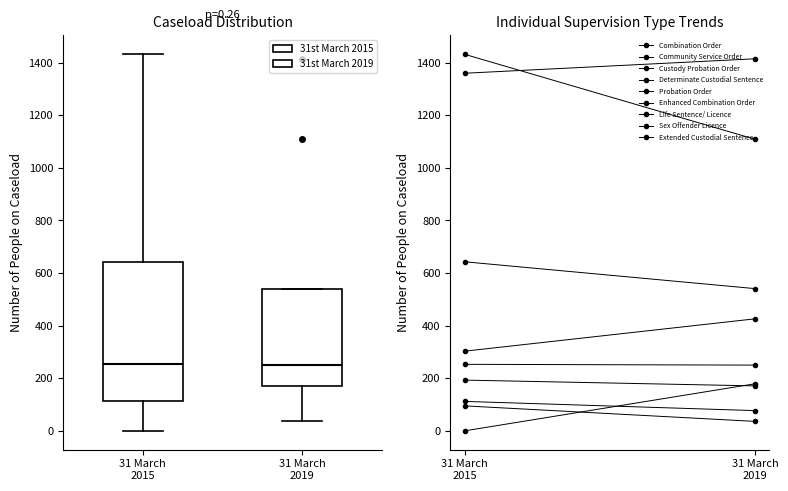

Which box is the tallest, from its lower edge to its upper edge?

31 March 2015